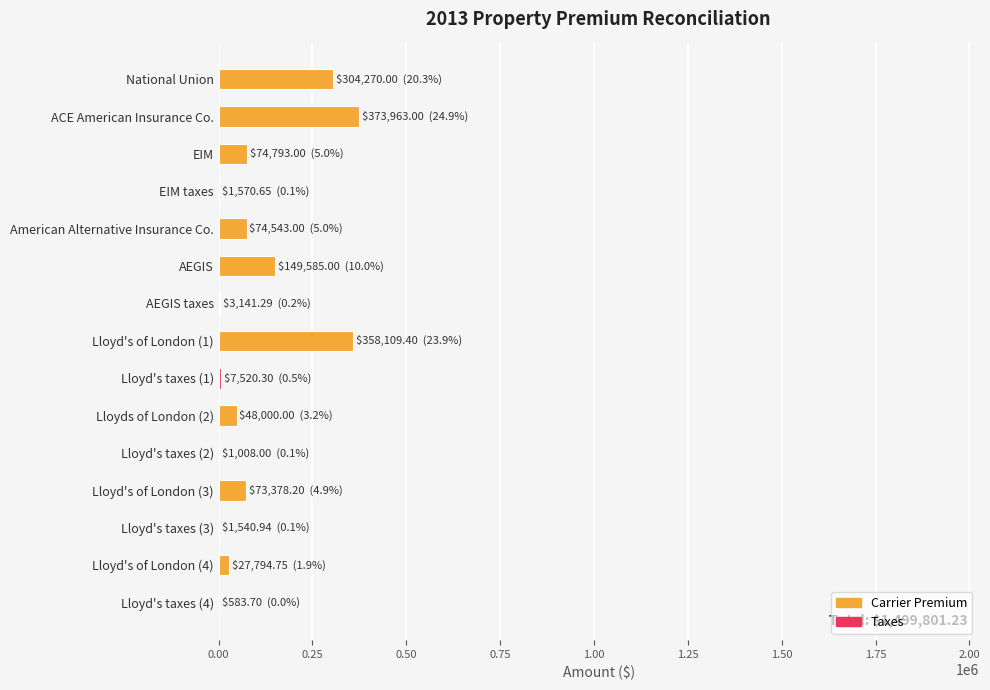

What is the greatest value displayed?

373963.0